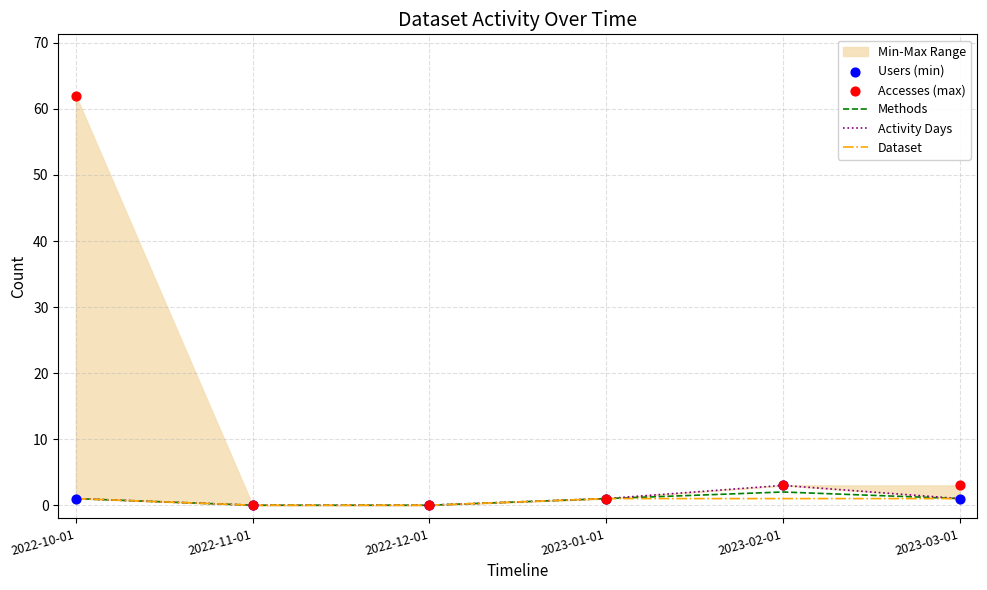

The value of Methods at 2022-12-01 is 0. True or false?

True